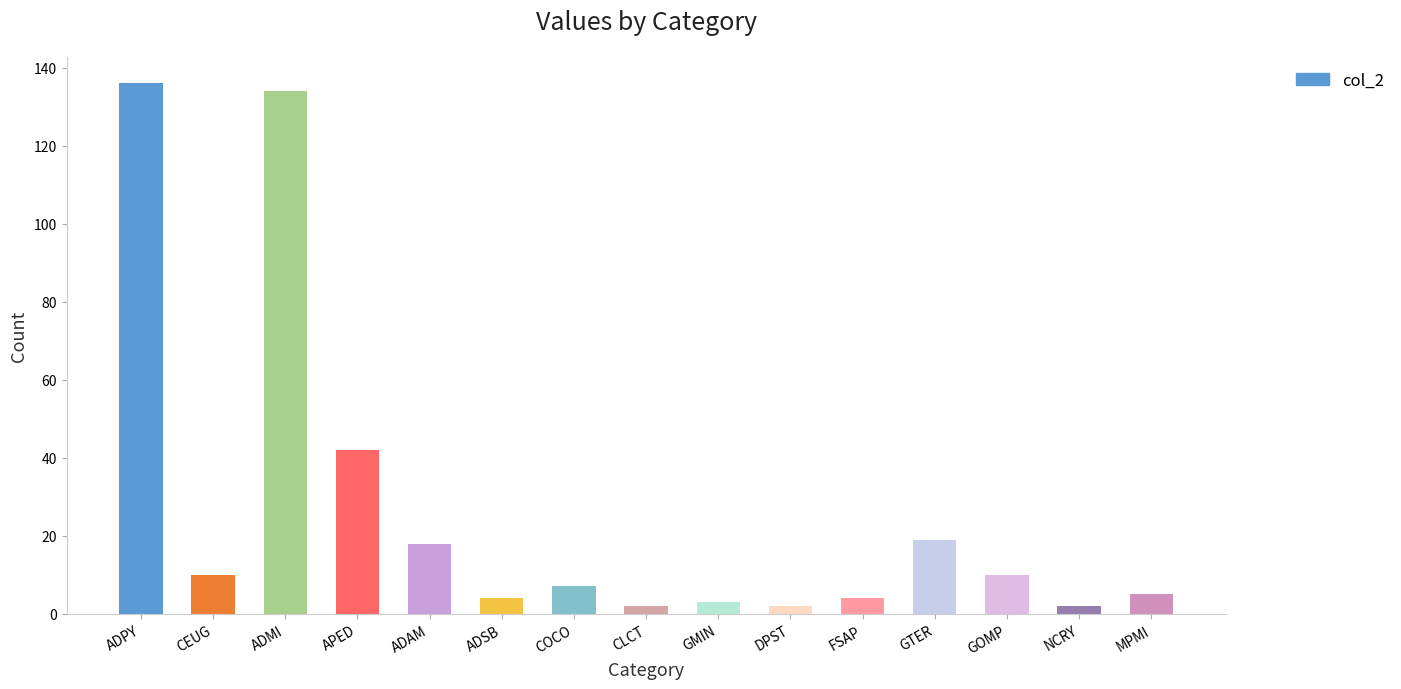

What is the value of the 14th bar from the left?

2